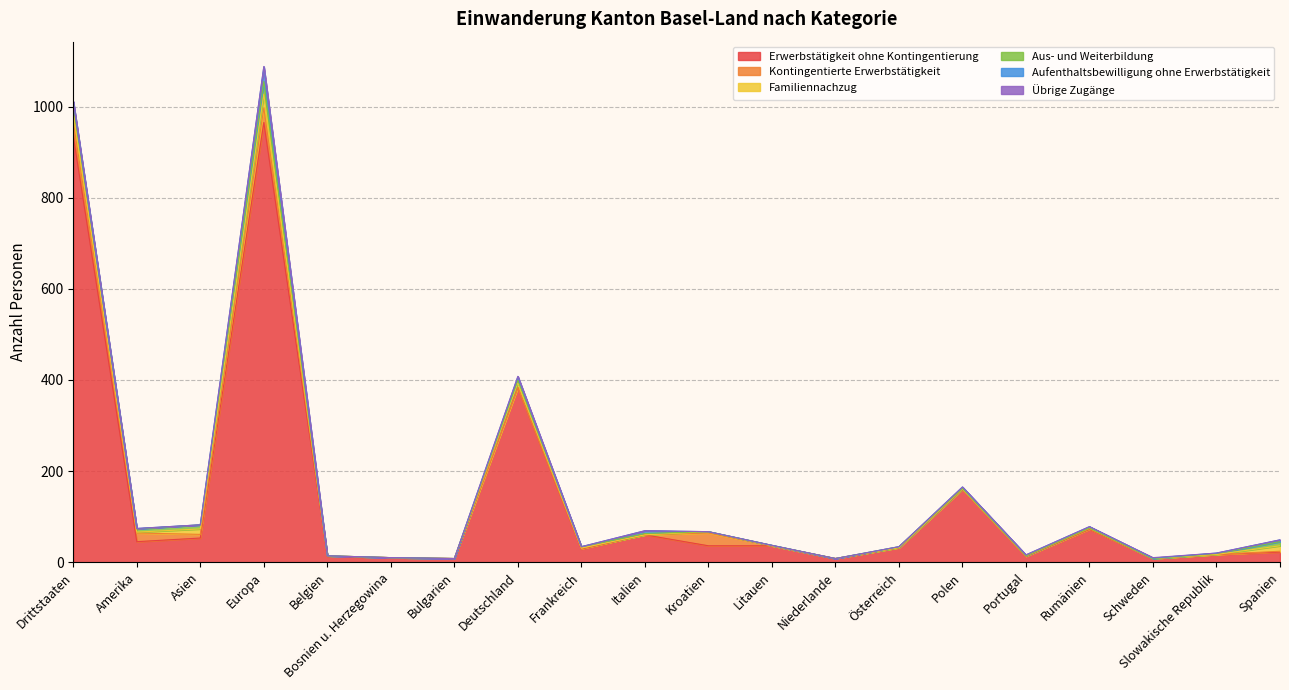

Which has a higher value, Europa or Litauen?

Europa